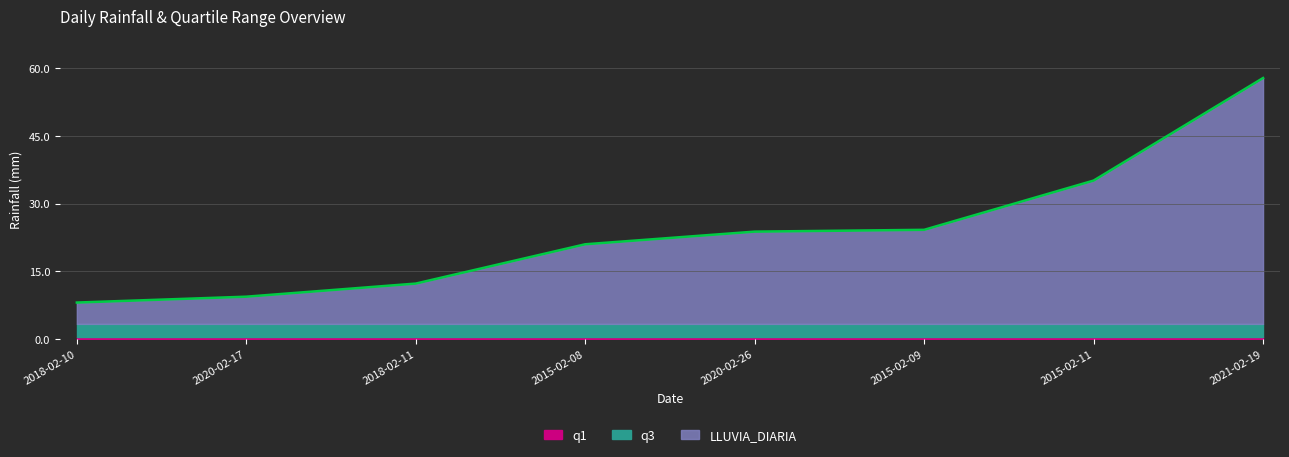

At which category does the chart reach its minimum across all series?

2018-02-10